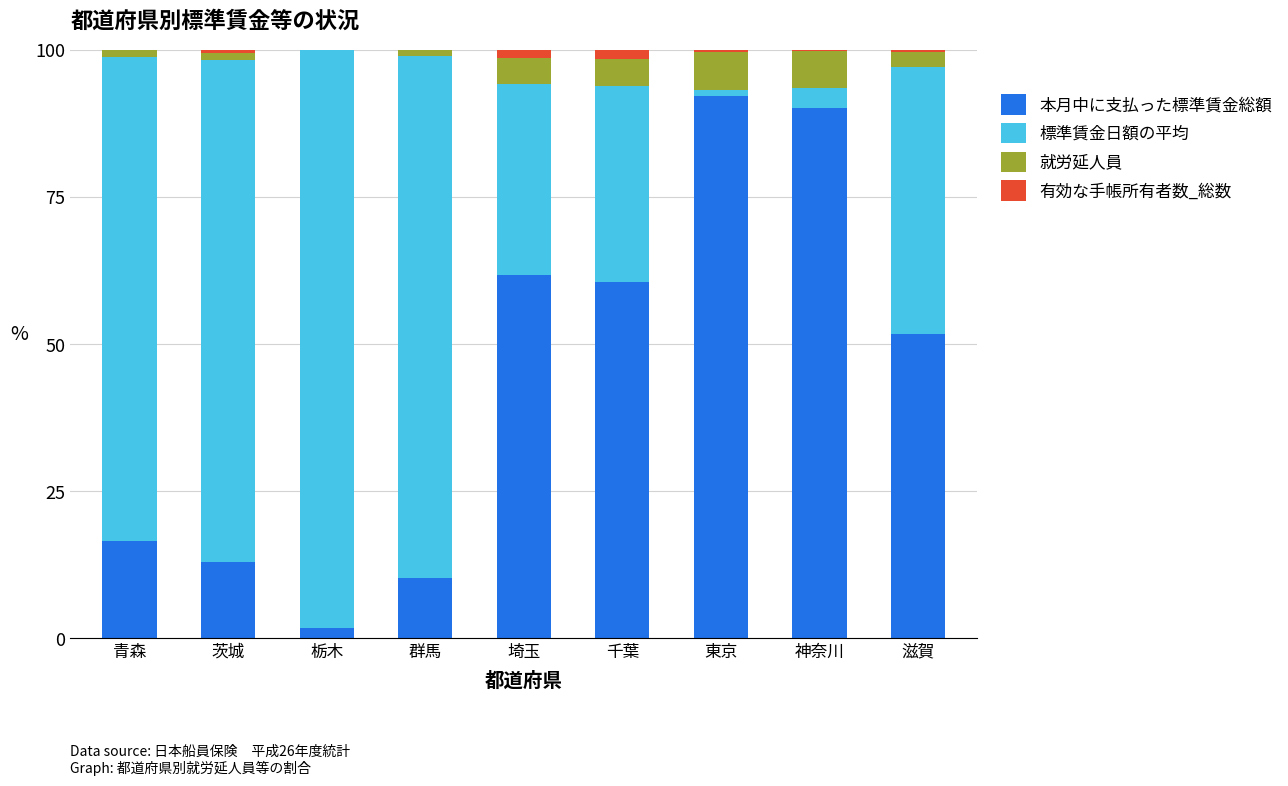

How many distinct data groups are displayed?

4